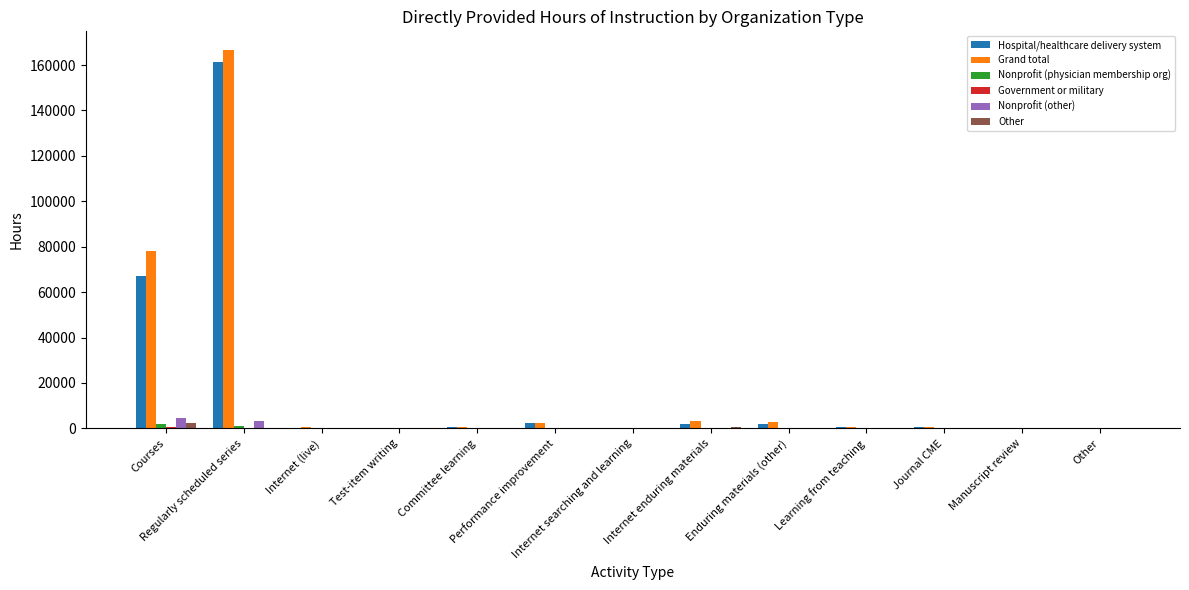

How many groups of bars are there?

13